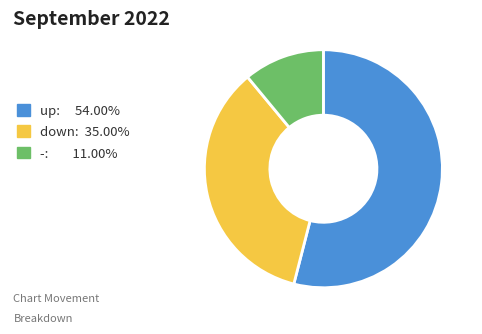

Approximately how many times larger is the value at up compared to down?

1.5